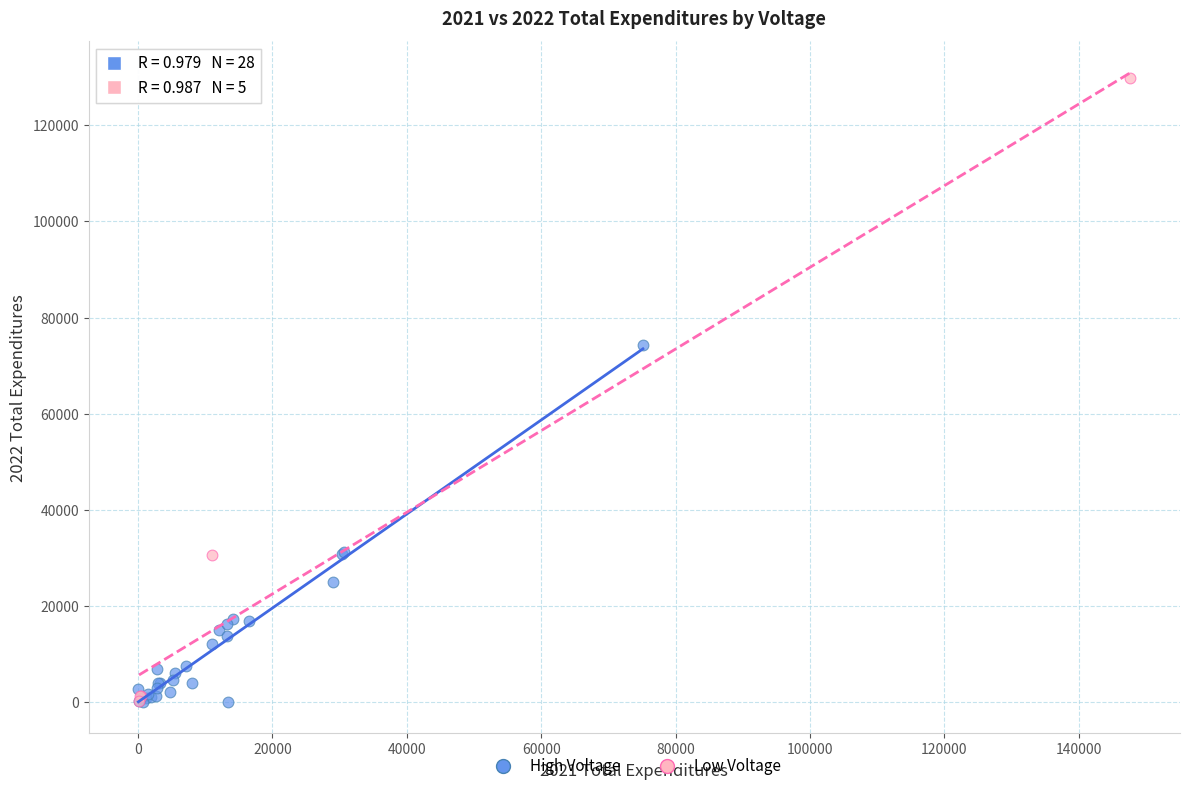

Which series contains the highest Y value?

Low Voltage